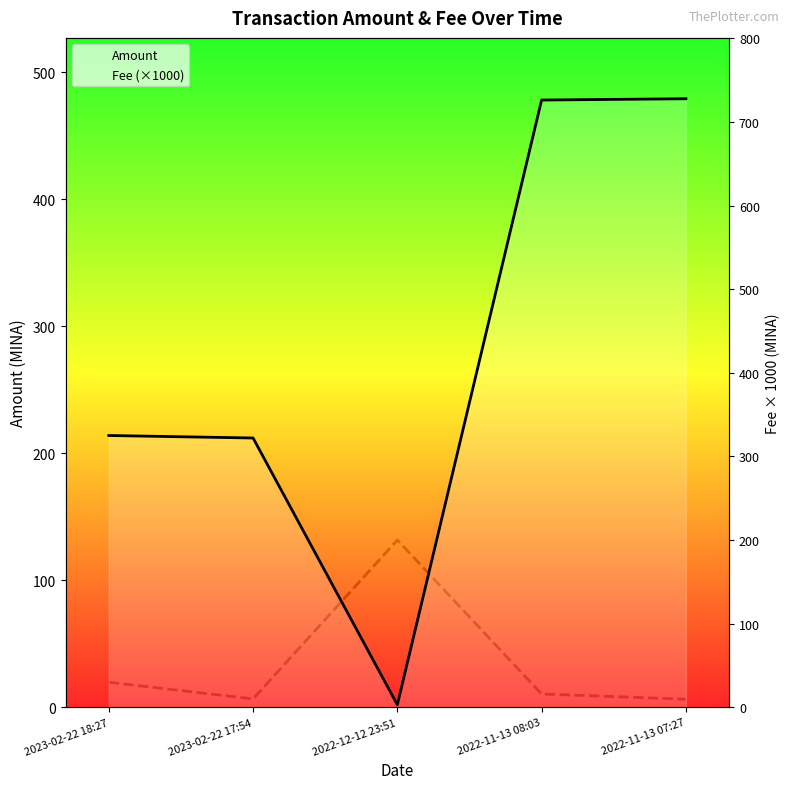

At which category does Fee (×1000) reach its first local valley?

2023-02-22 17:54